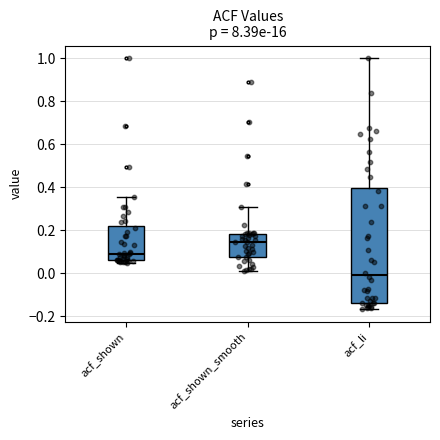

Which box's median line is the highest?

acf_shown_smooth